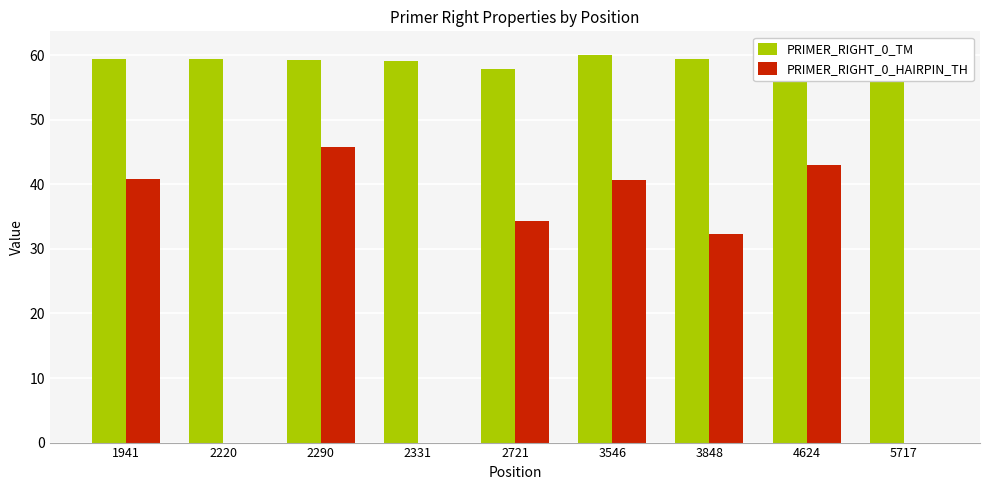

Which category has the lowest value across all series?

2220